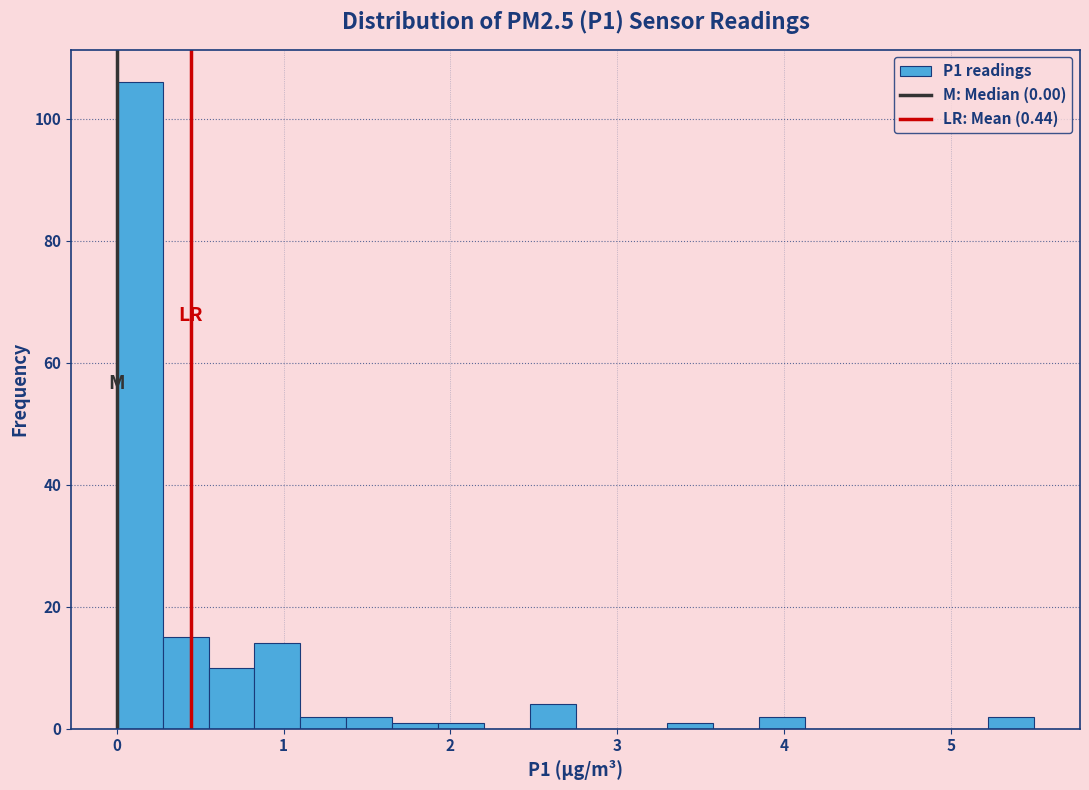

Around what value on the x-axis is the tallest bar? Give the approximate position of its centre, as read against the axis.

0.1